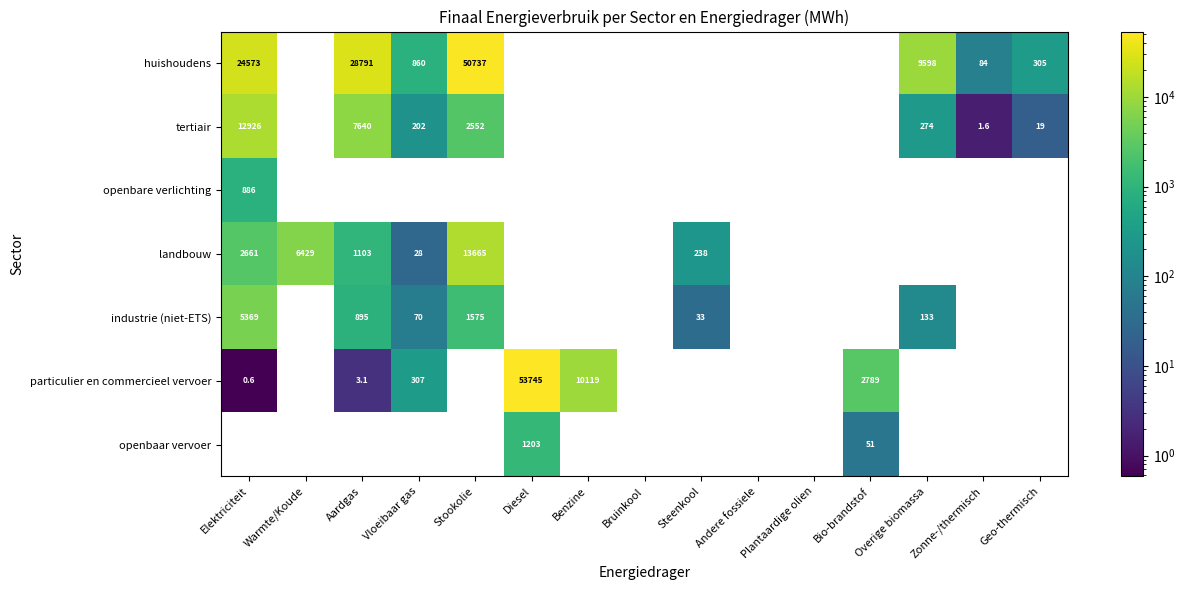

Which category has the lowest value in the openbare verlichting series?

Elektriciteit